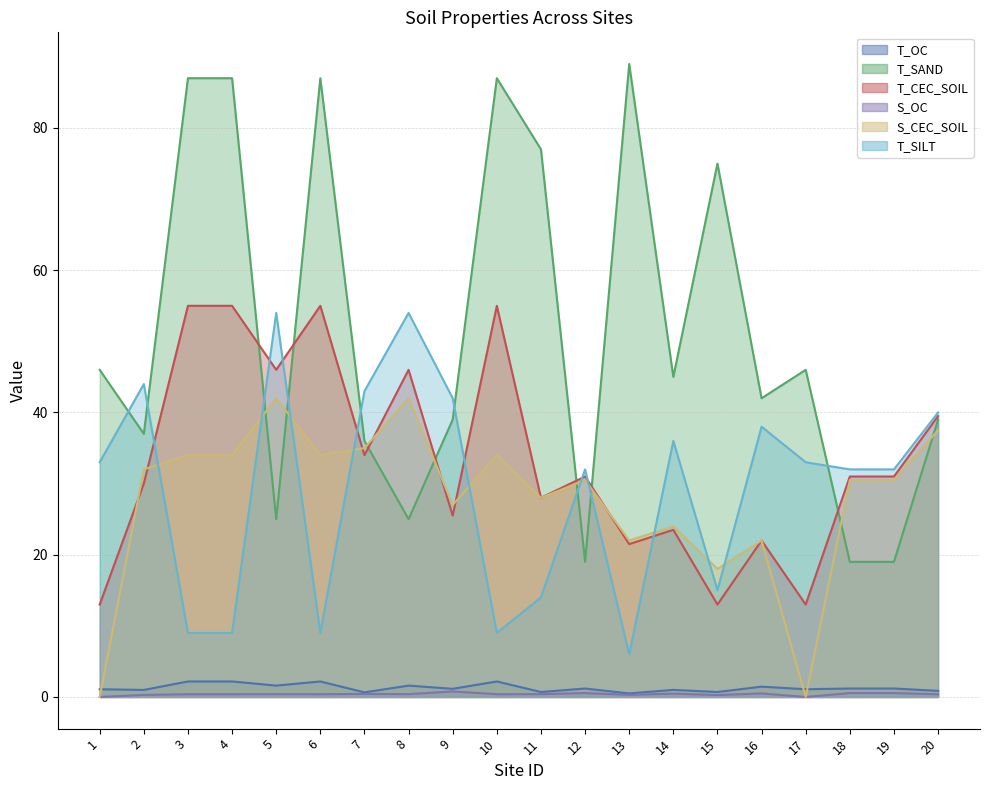

At which category does T_OC reach its first local peak?

6